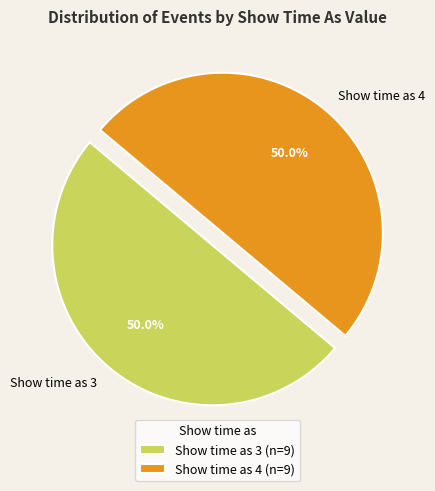

What percentage is NOT represented by Show time as 3?

50.0%